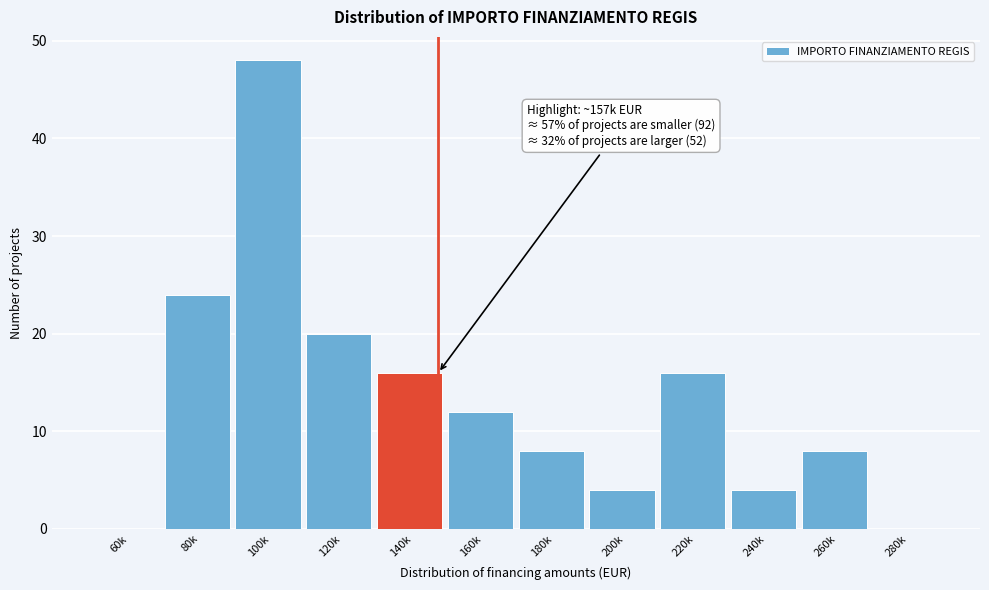

Reading left to right, extract all data points from this chart.

60k=0	80k=24	100k=48	120k=20	140k=16	160k=12	180k=8	200k=4	220k=16	240k=4	260k=8	280k=0